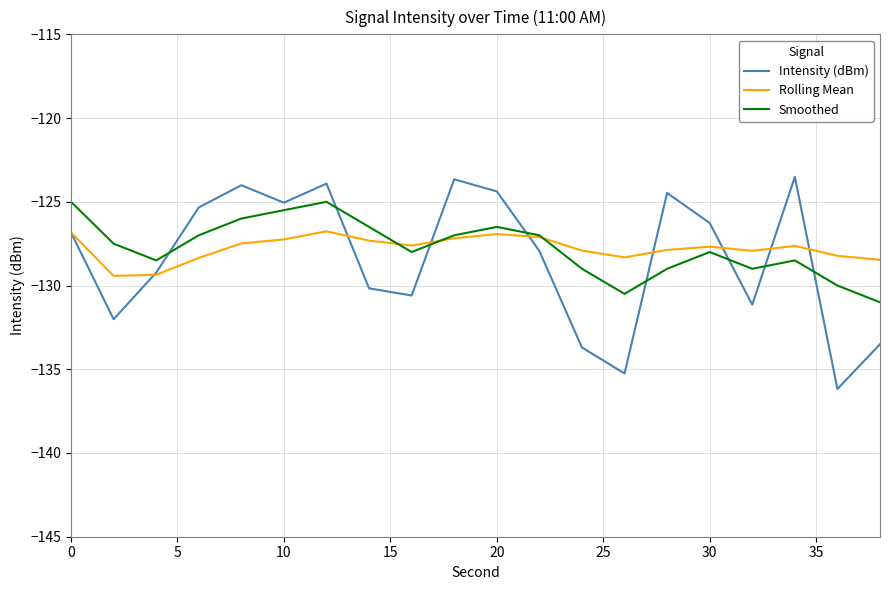

After their last crossing, which series has the higher values: Intensity (dBm) or Smoothed?

Smoothed